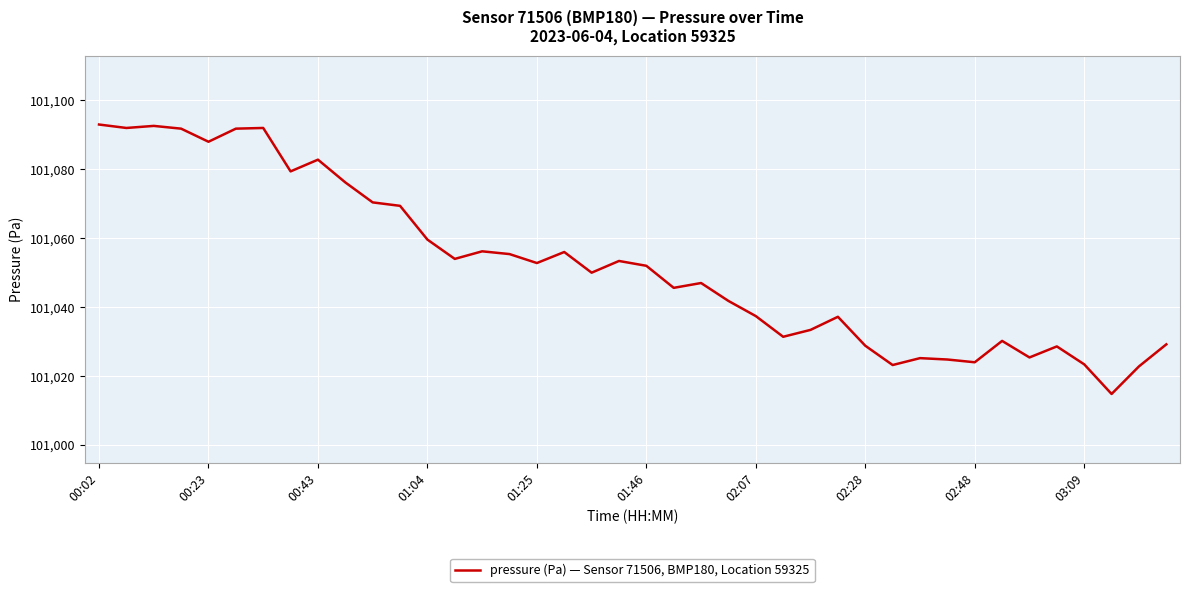

What is the difference between the maximum and minimum values?

78.2